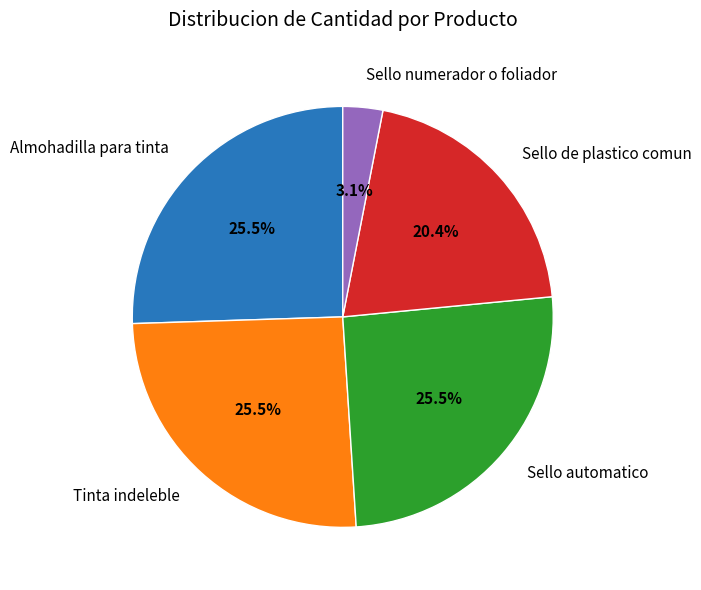

Is there any slice that represents more than half of the pie?

No